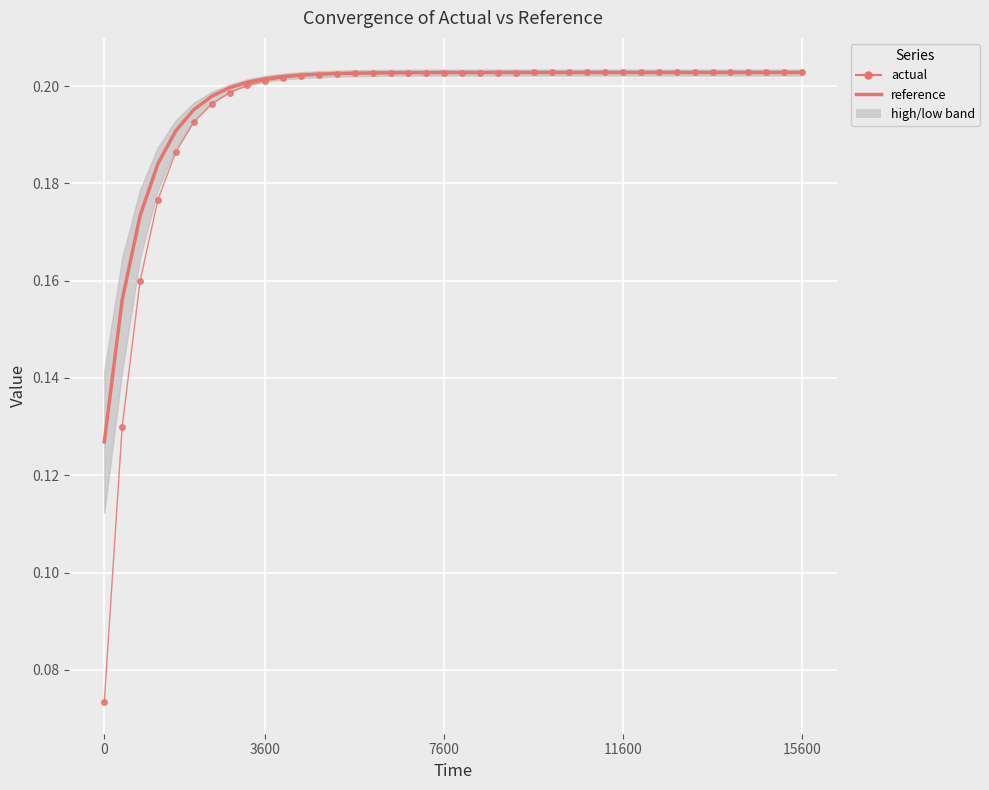

What is the value of the actual point at the 14th from the left?

0.2